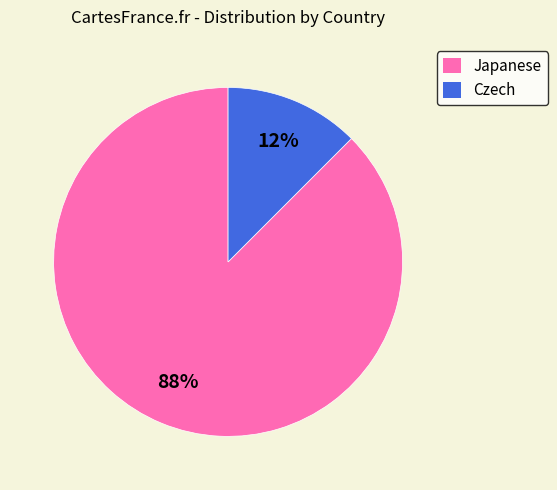

Which slice is the largest?

Japanese